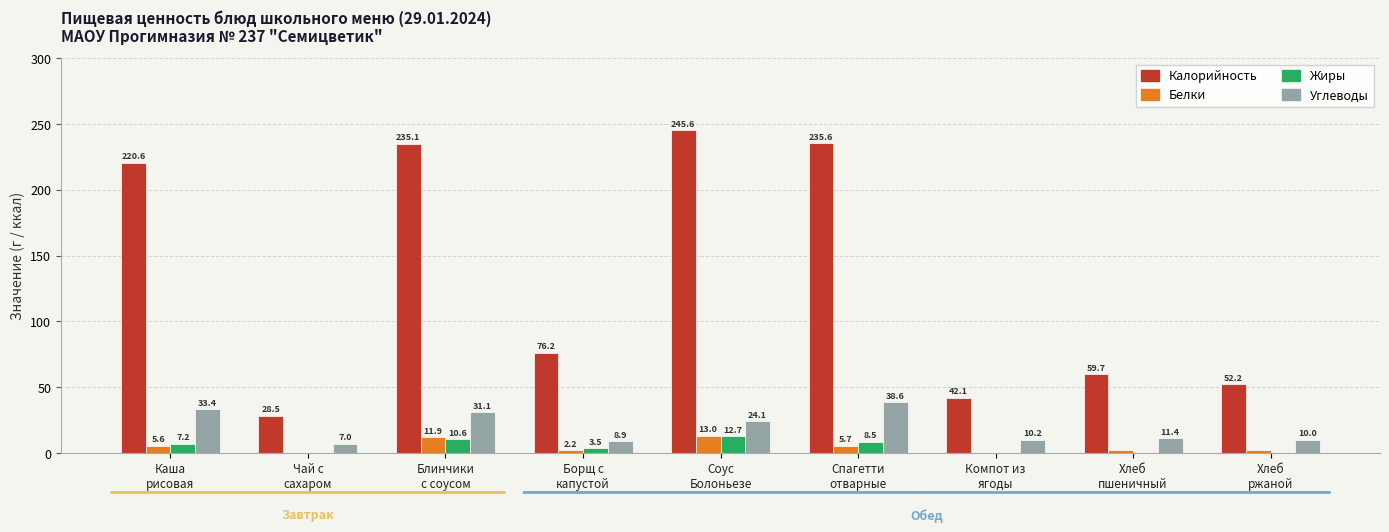

What is the sum of all Углеводы values?

174.7